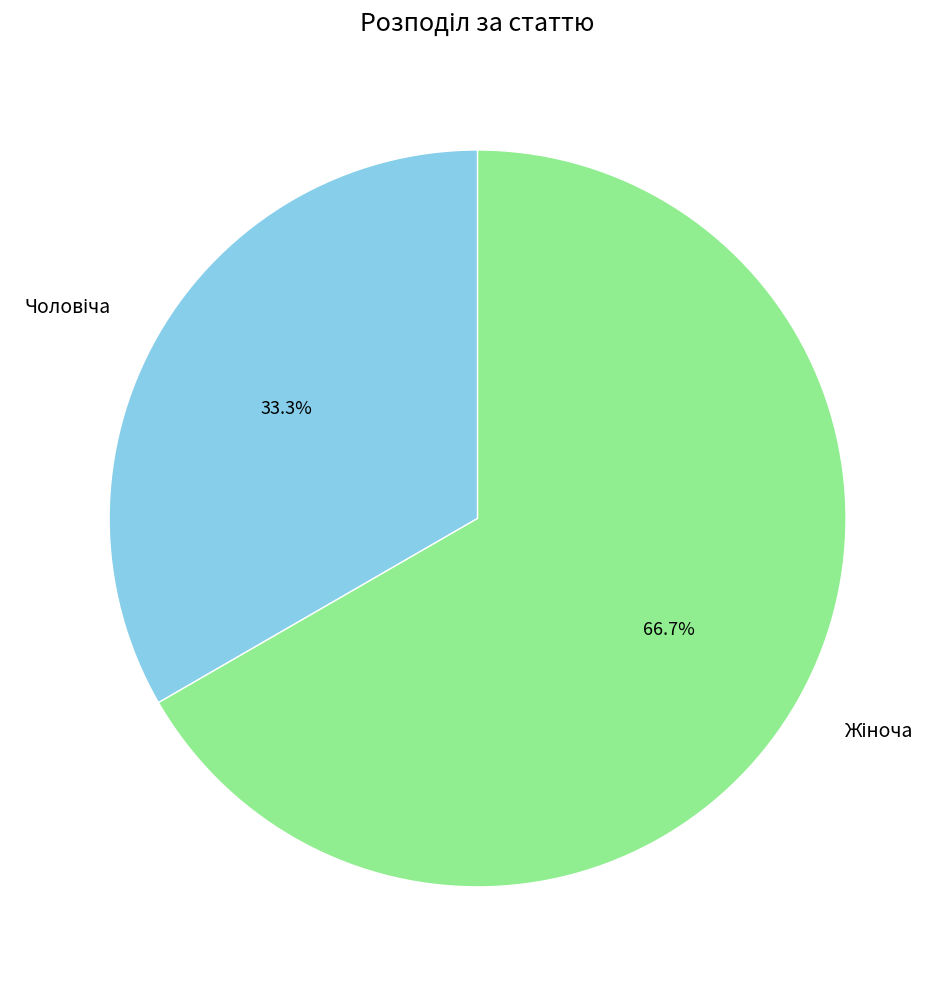

Is there any slice that represents more than half of the pie?

Yes